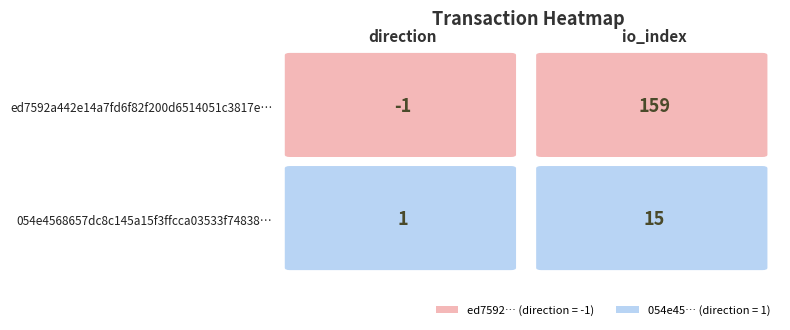

At 0, list the series in order from smallest to largest.

ed7592a442e14a7fd6f82f200d6514051c3817e, 054e4568657dc8c145a15f3ffcca03533f74838